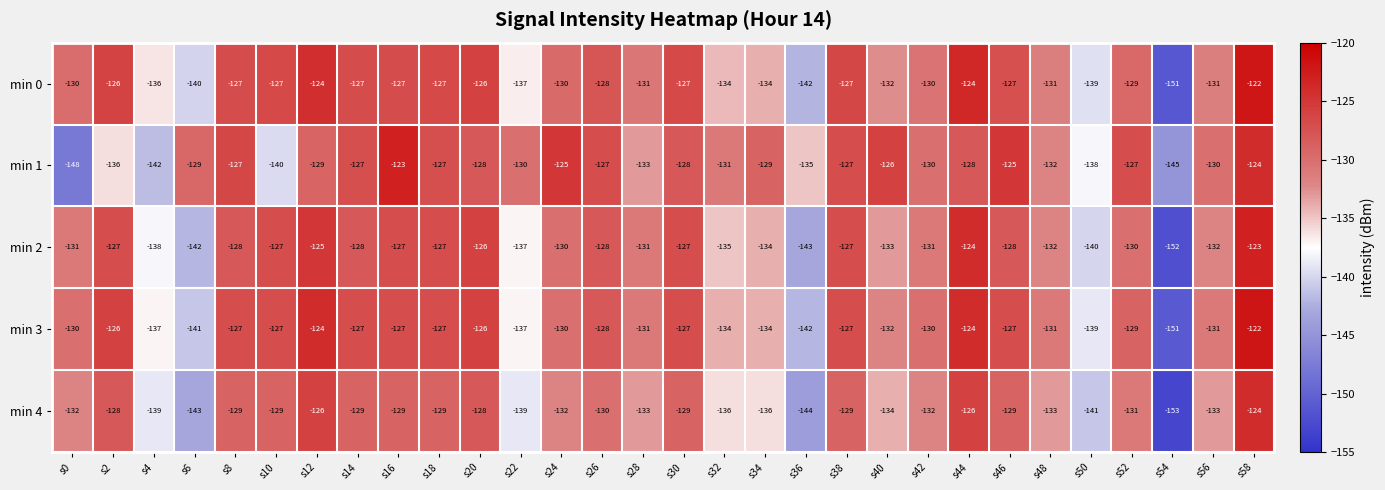

What is the total value across all series at s18?

-637